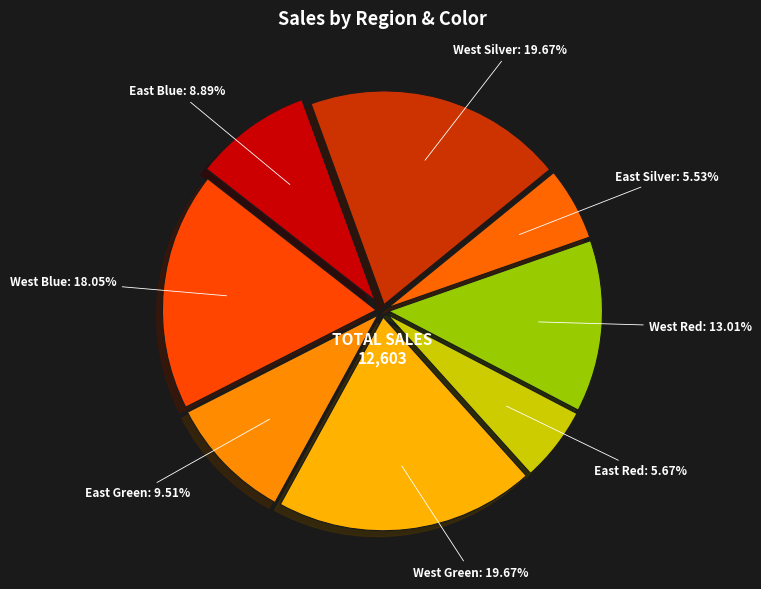

How many slices are in this pie chart?

8